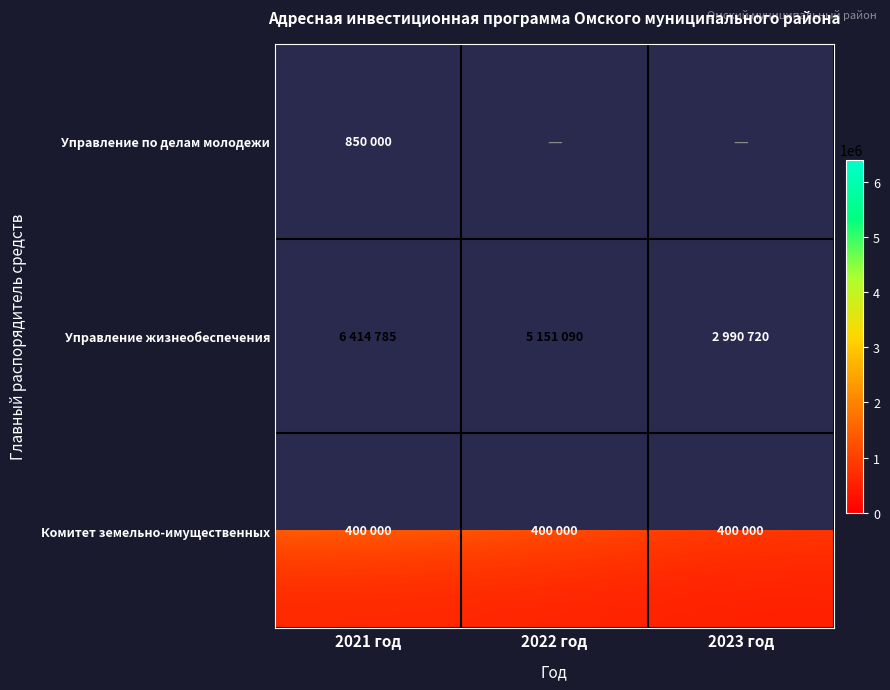

What value does the Управление жизнеобеспечения series have at 2021 год?

6414785.0